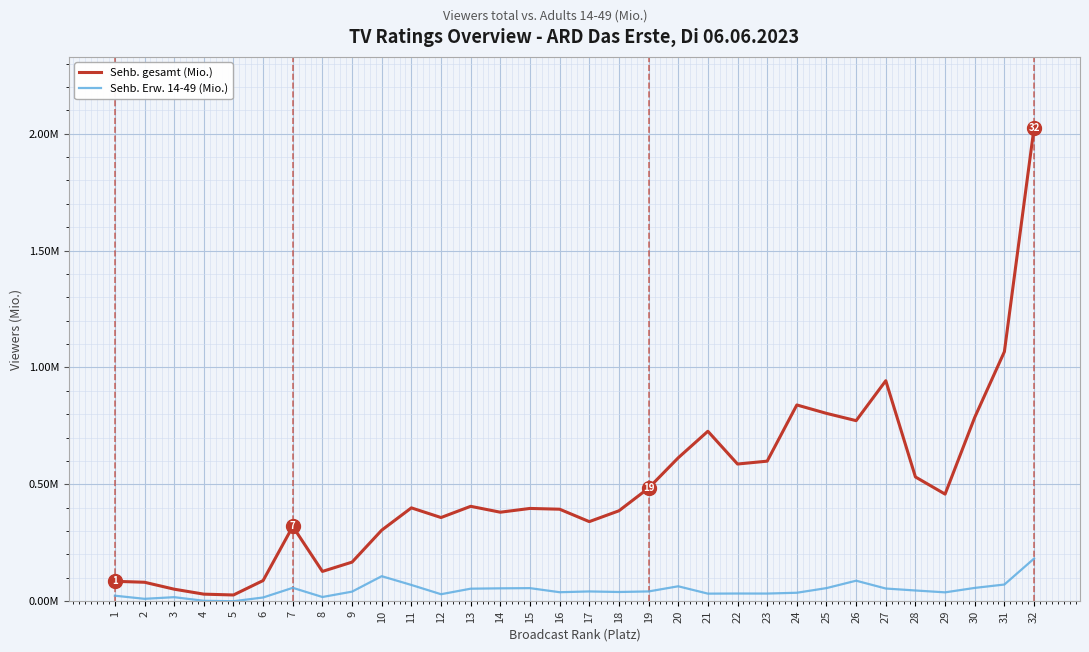

Rank the series by their average value, from highest to lowest.

Sehb. gesamt (Mio.), Sehb. Erw. 14-49 (Mio.)